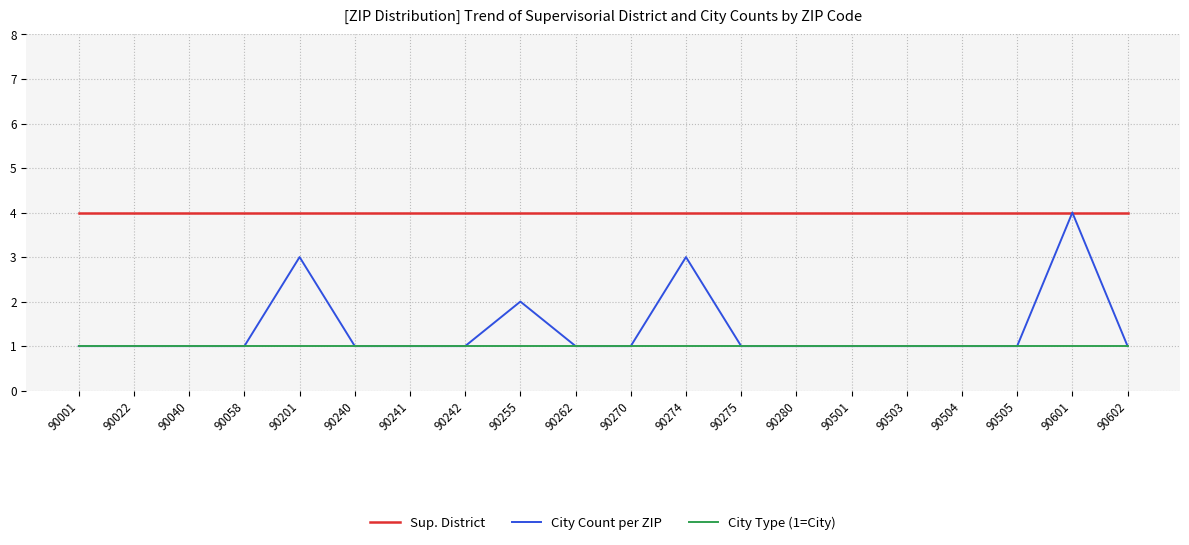

The value of City Type (1=City) at 90501 is 2. True or false?

False